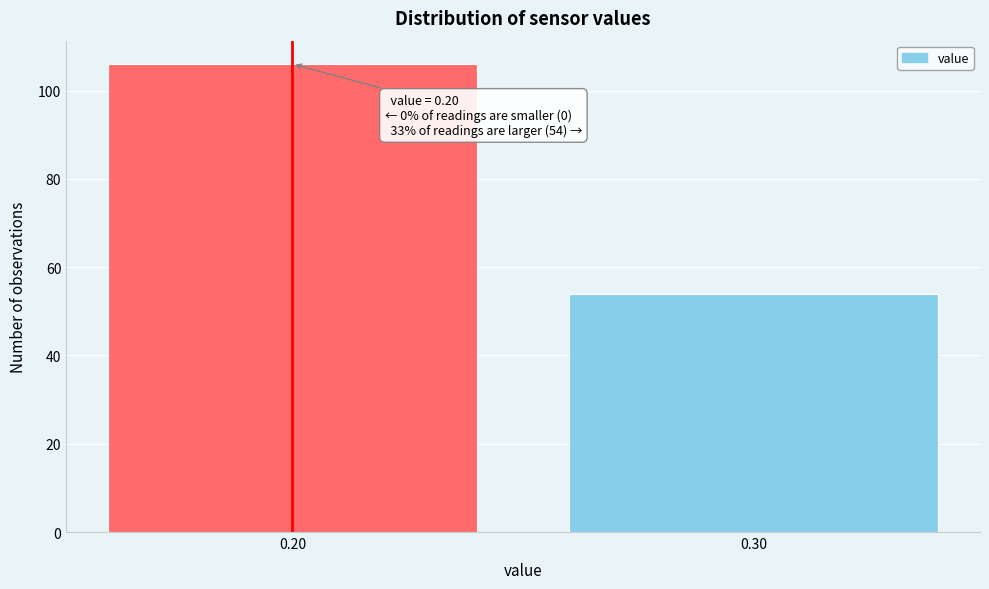

Reading left to right, transcribe all the data shown in this chart.

0.20=106	0.30=54